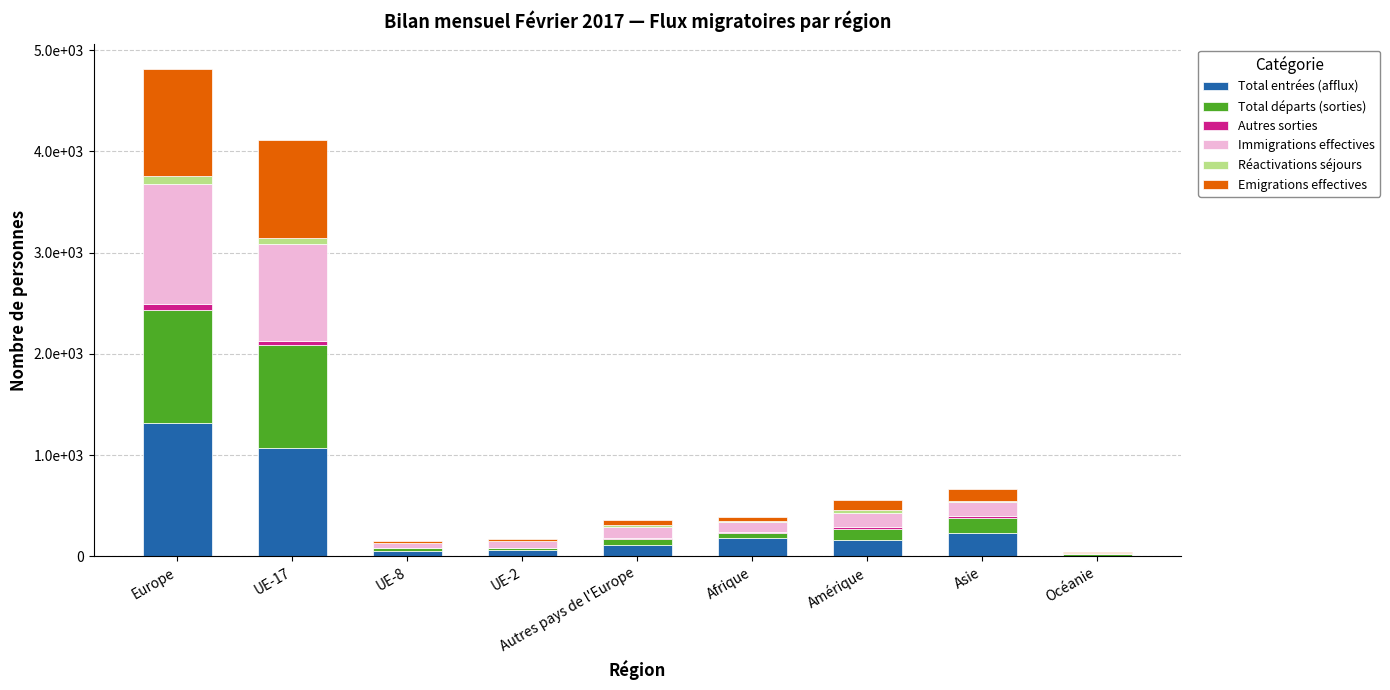

At UE-2, list the series in order from largest to smallest.

Total entrées (afflux), Immigrations effectives, Total départs (sorties), Emigrations effectives, Réactivations séjours, Autres sorties